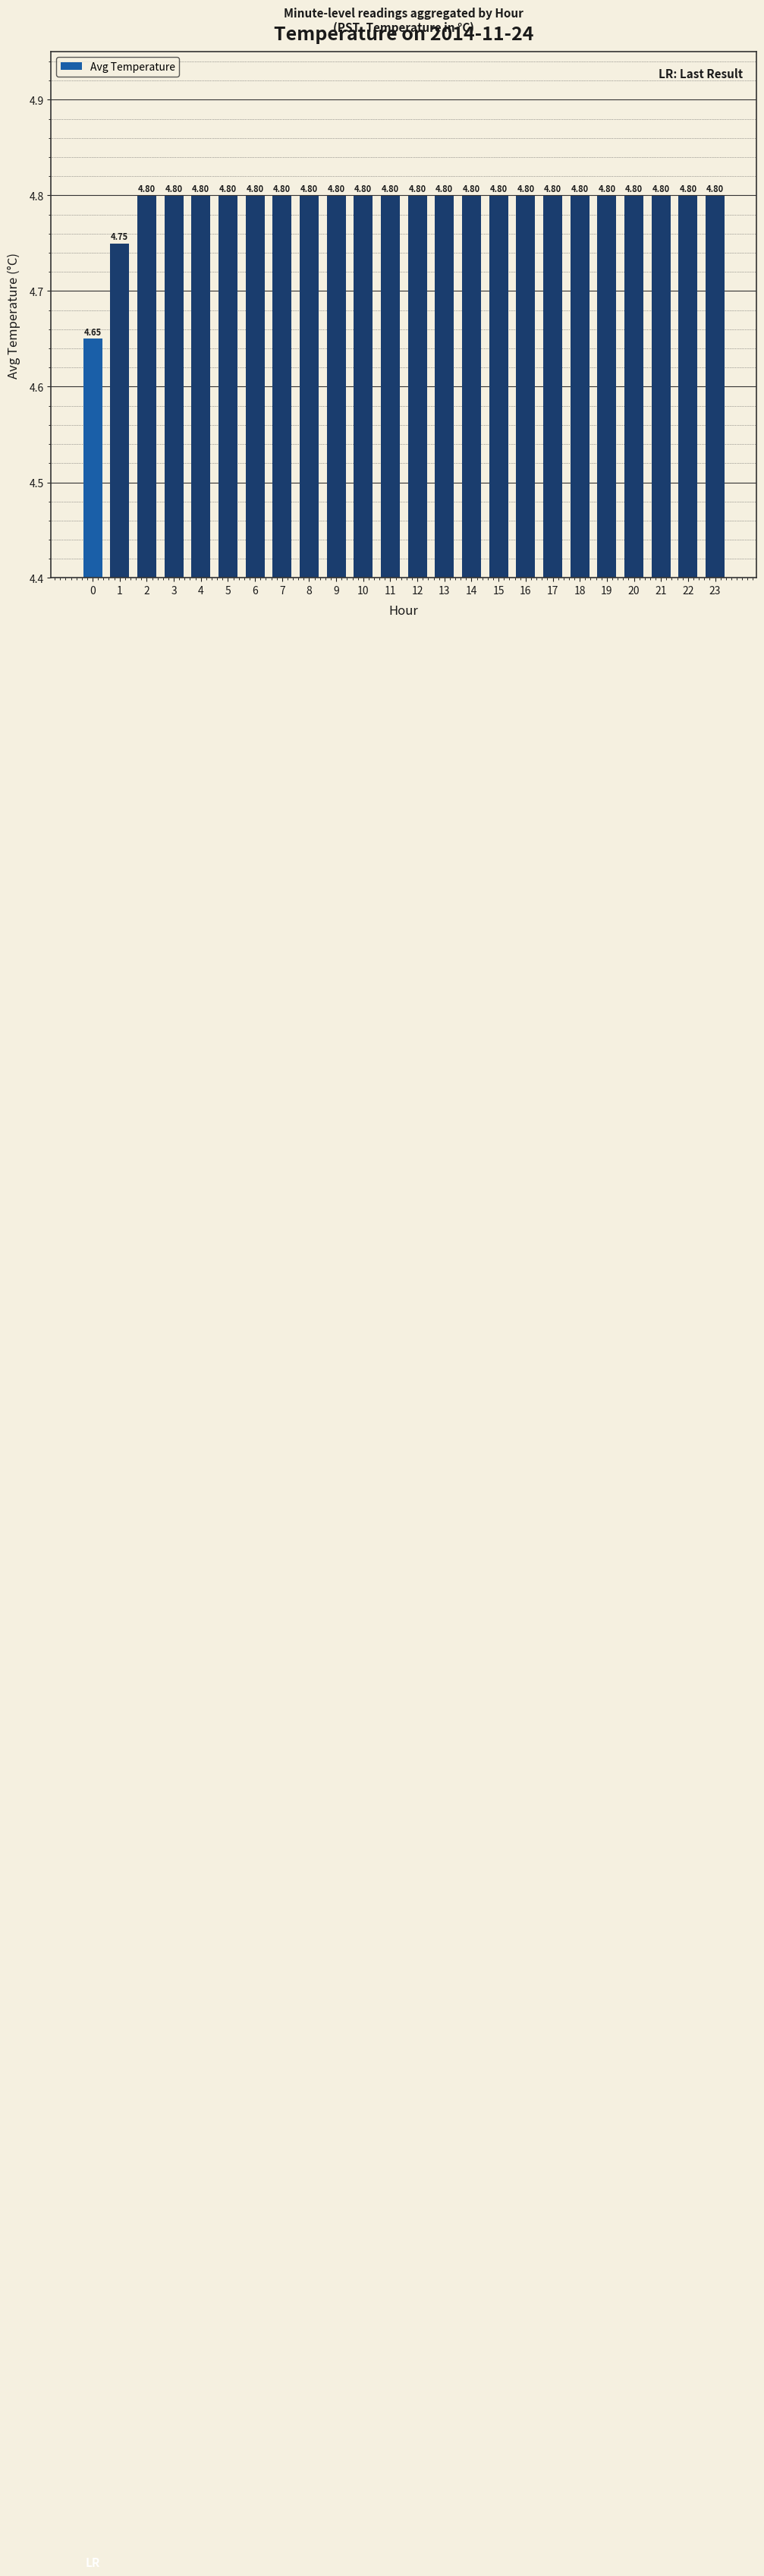

What is the value of the 13th bar from the left?

4.8